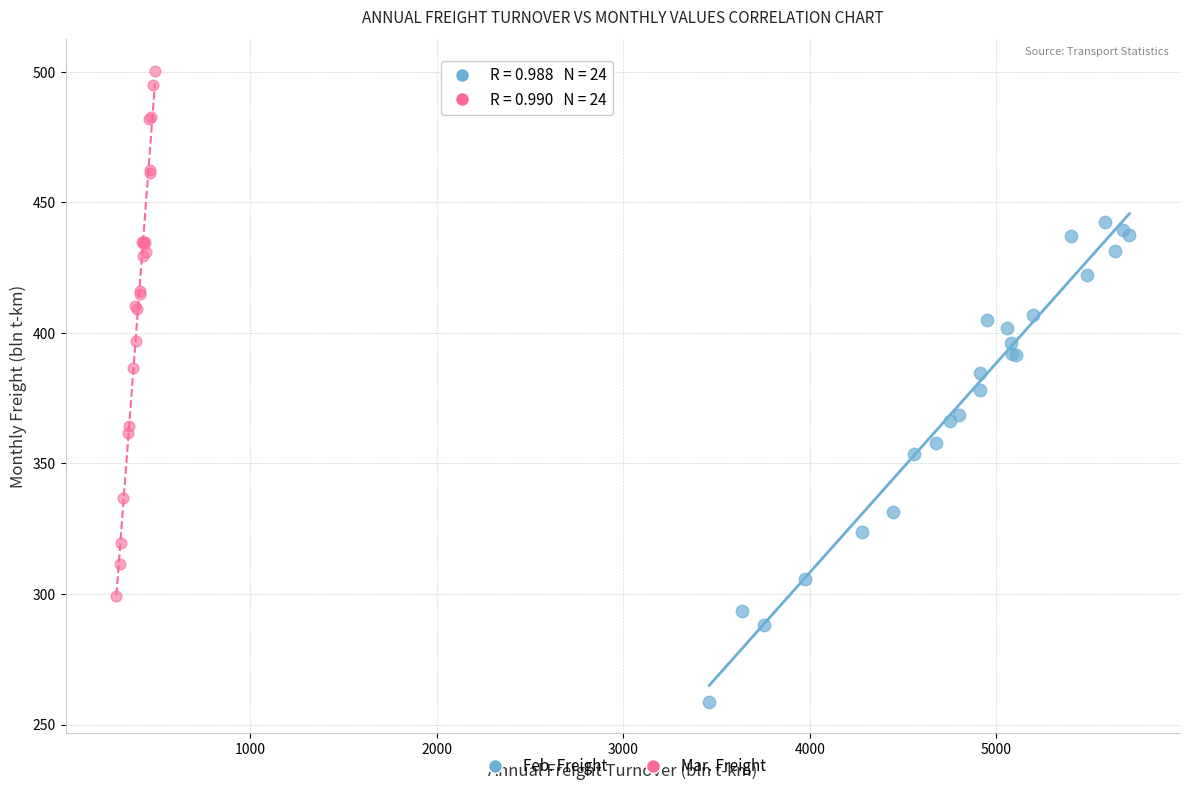

Which series has the widest spread of Y values?

Mar. Freight